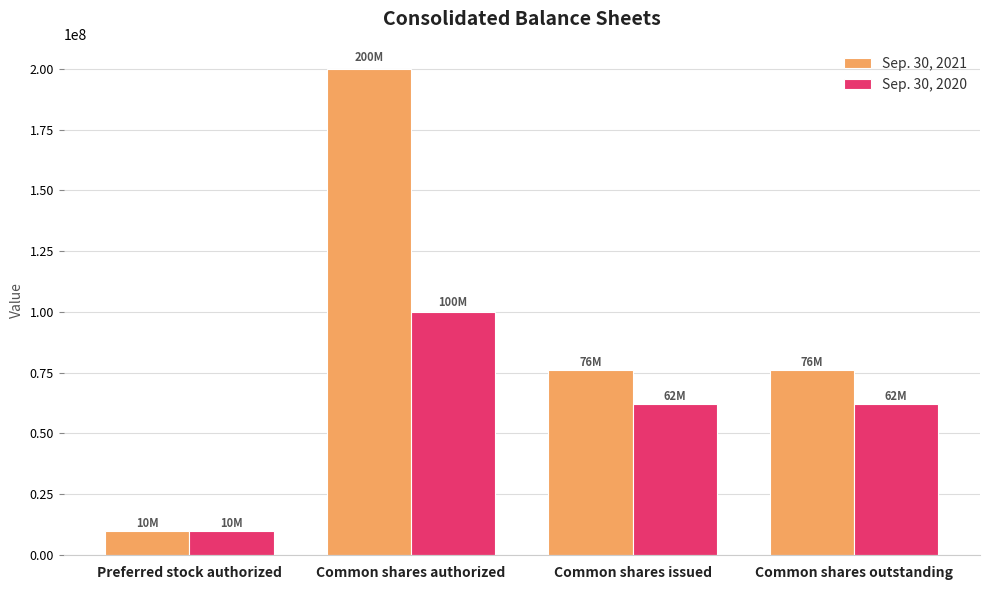

How many Sep. 30, 2020 values are between 62045198 and 100000000?

3